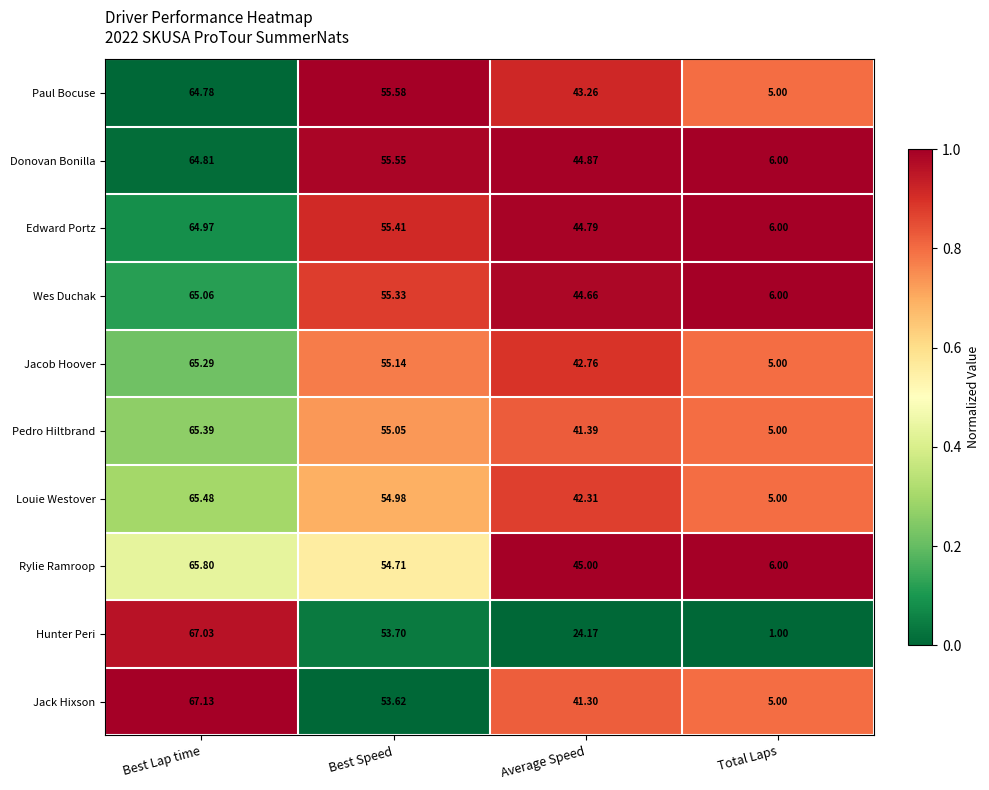

At which category does the chart reach its minimum across all series?

Total Laps